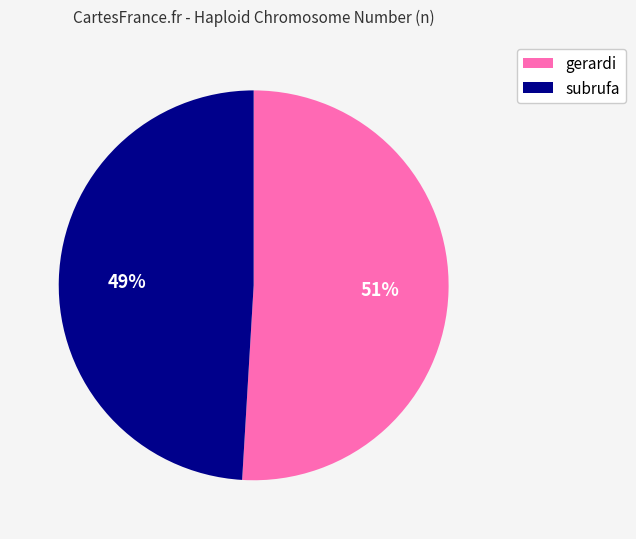

Count the number of slices in the pie.

2